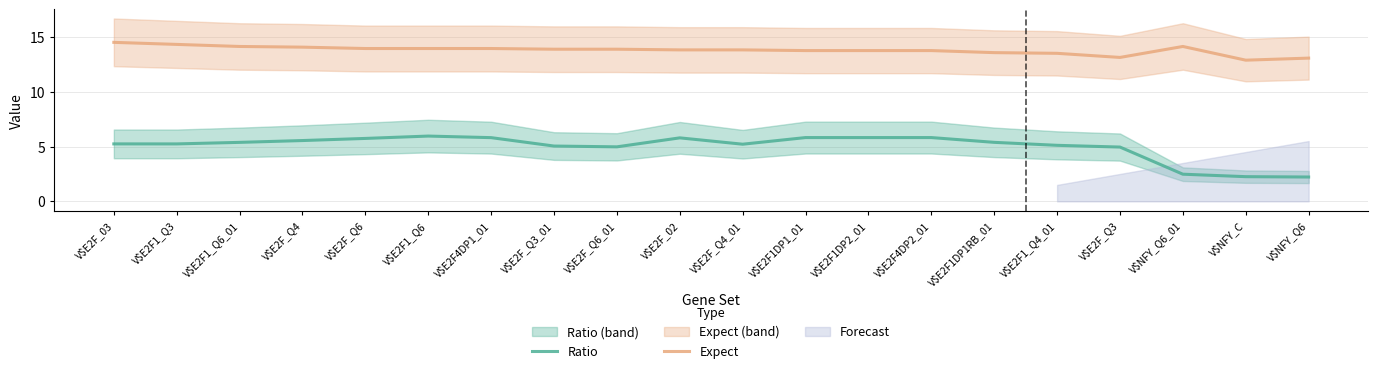

What is the total value across all series at V$E2F_Q6_01?

18.8